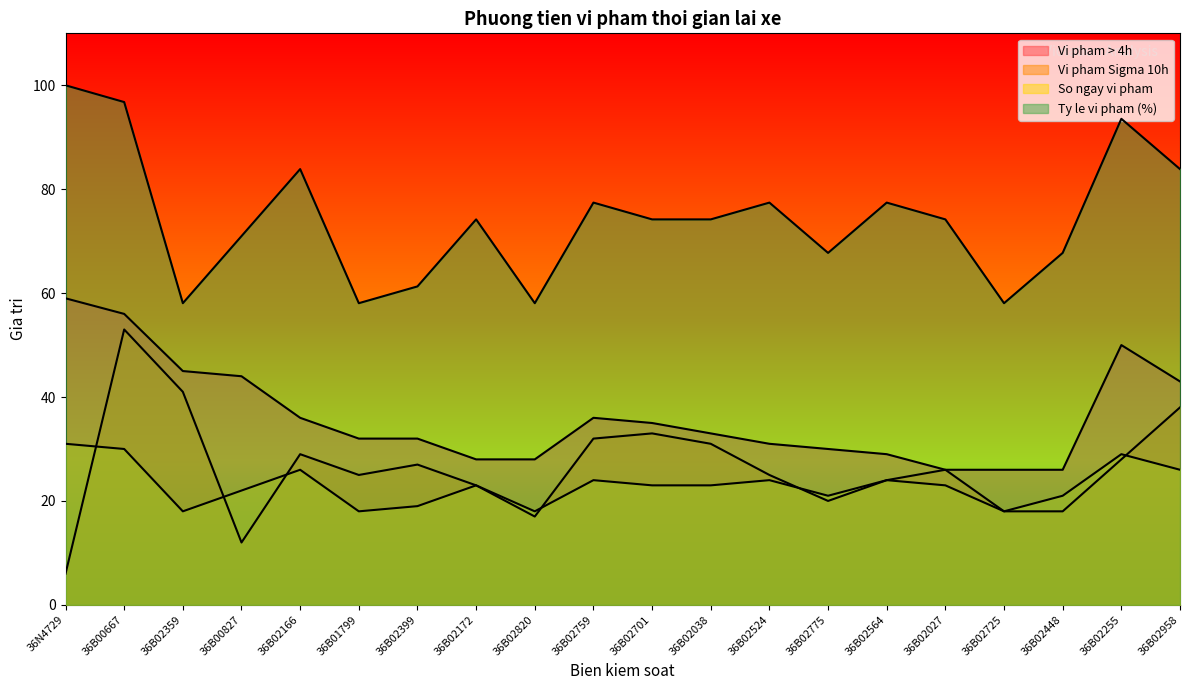

List the series in order of their peak value, highest first.

Ty le vi pham (%), Vi pham > 4h, Vi pham Sigma 10h, So ngay vi pham